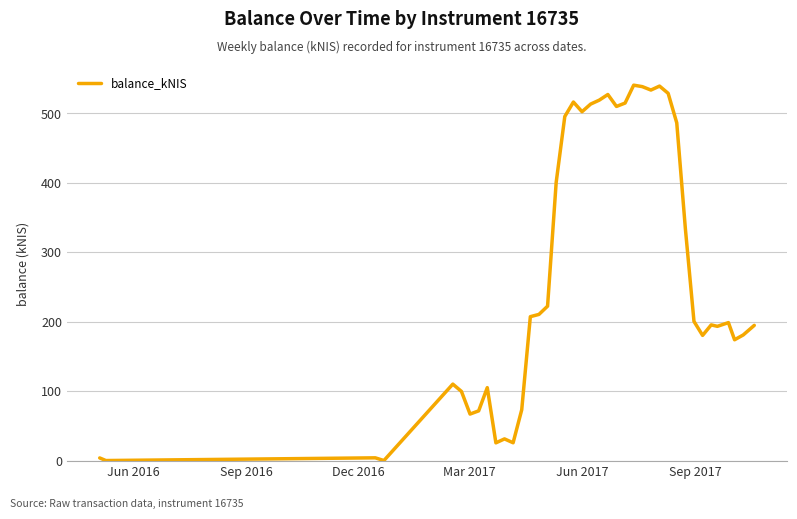

What is the greatest value displayed?

540.7